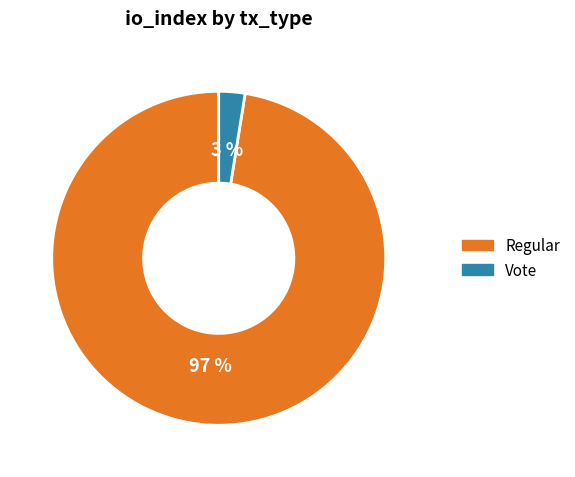

Do Vote and Regular together represent more than half of the pie?

Yes